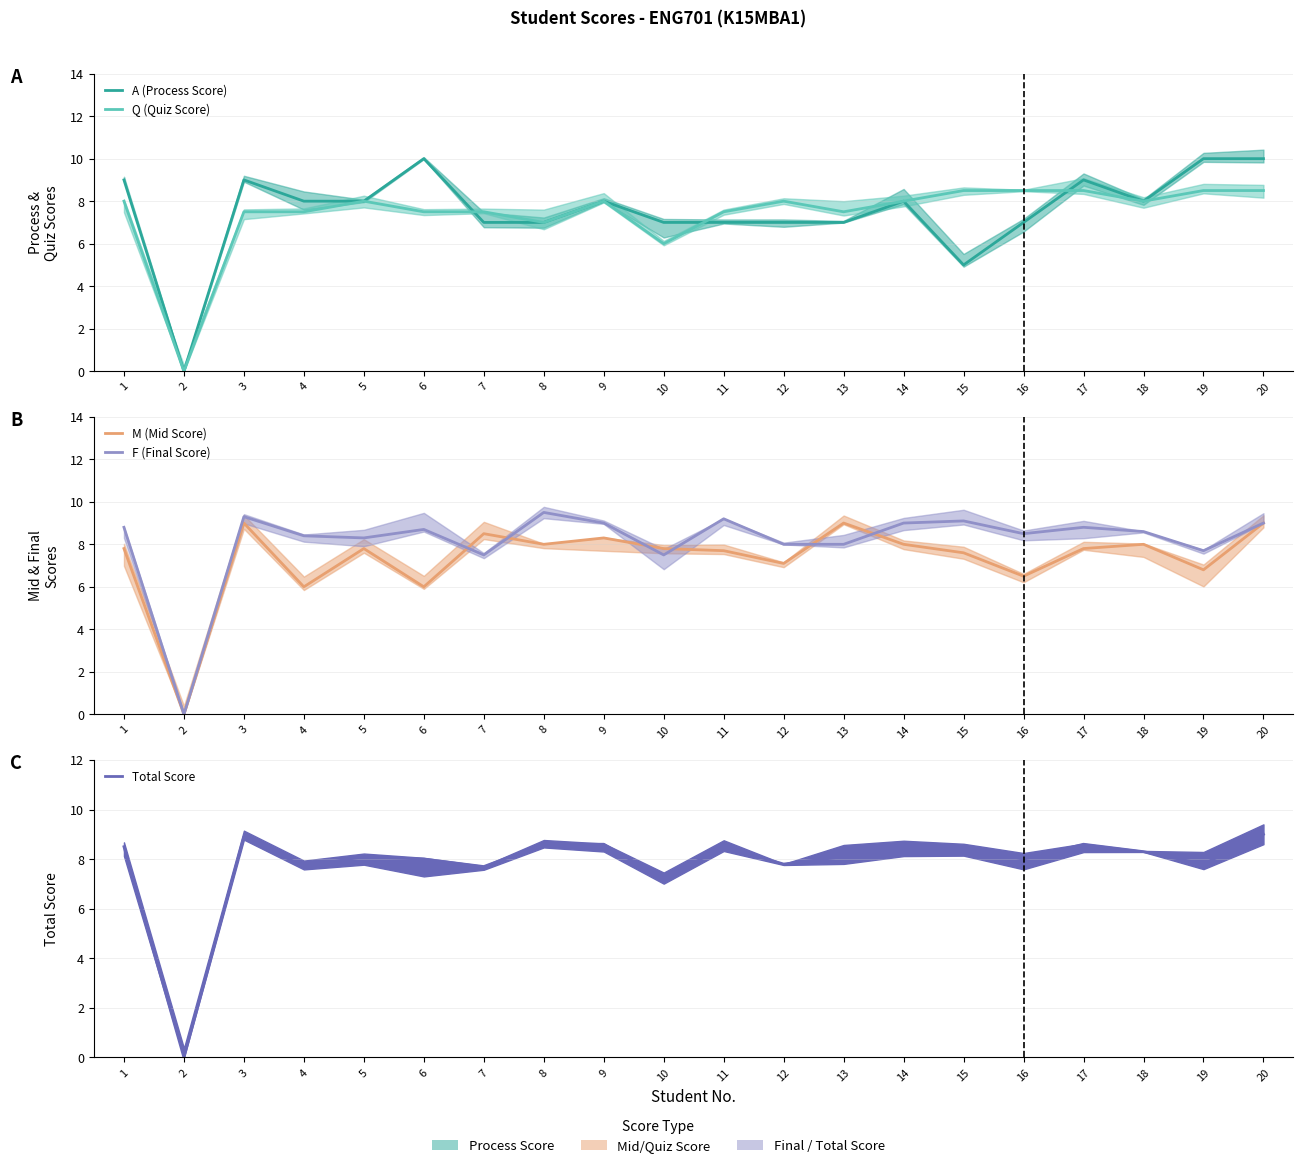

Is the value of Total Score at 16 greater than the value of A (Process Score) at 19?

No